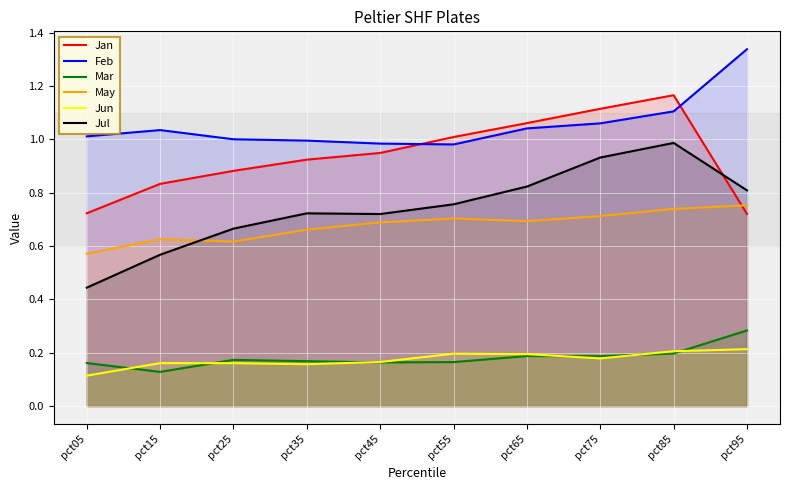

What is the value of the Jul point at the 2nd from the left?

0.6